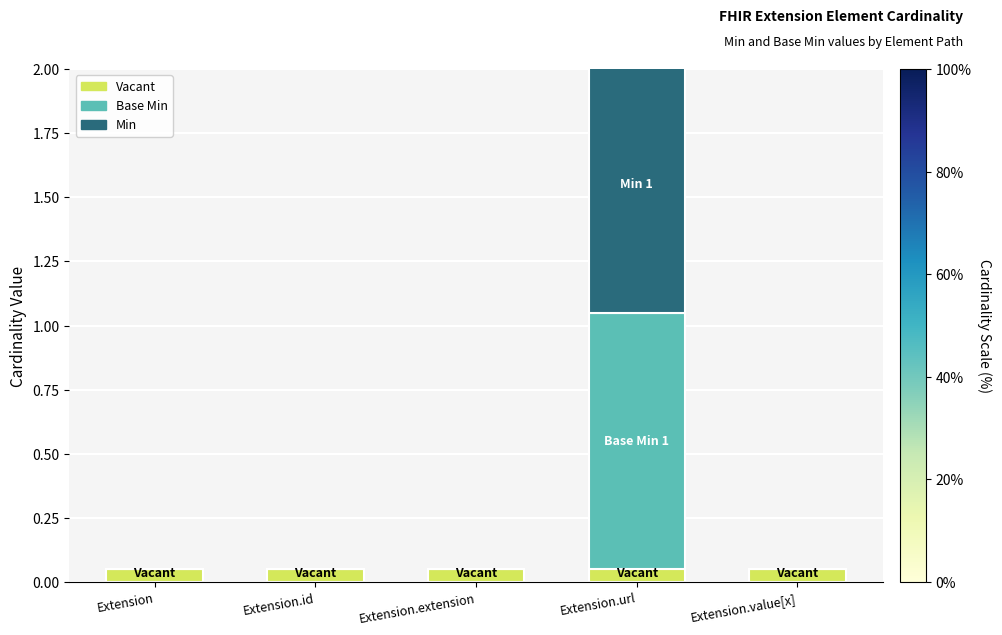

Between Extension.url and Extension.extension, which is larger?

Extension.url